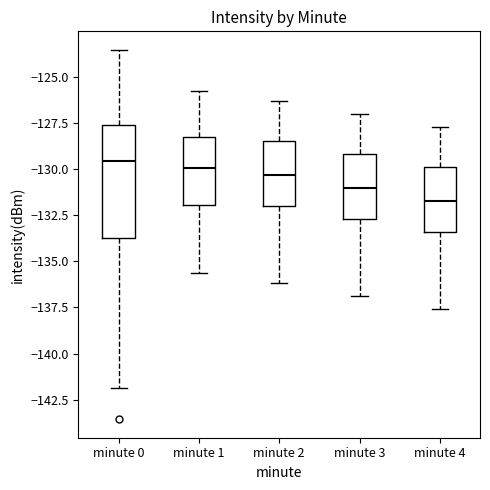

Reading left to right, read every box against the y-axis: the position of its median line, the range the box covers, and the ends of its whiskers. The values are not printed on the chart, so give them approximately, as read against the axis.

minute 0: median -129.5, box -134.0 to -127.5, whiskers -142.0 to -123.5
minute 1: median -130.0, box -132.0 to -128.5, whiskers -135.5 to -126.0
minute 2: median -130.5, box -132.0 to -128.5, whiskers -136.0 to -126.5
minute 3: median -131.0, box -132.5 to -129.0, whiskers -137.0 to -127.0
minute 4: median -131.5, box -133.5 to -130.0, whiskers -137.5 to -127.5